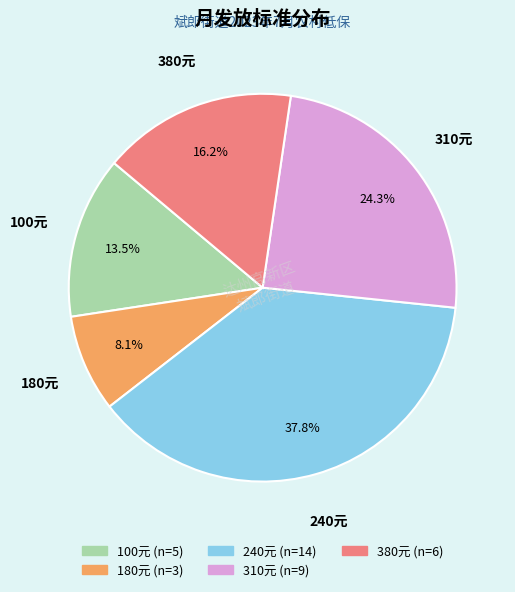

Is there a majority slice in this chart?

No